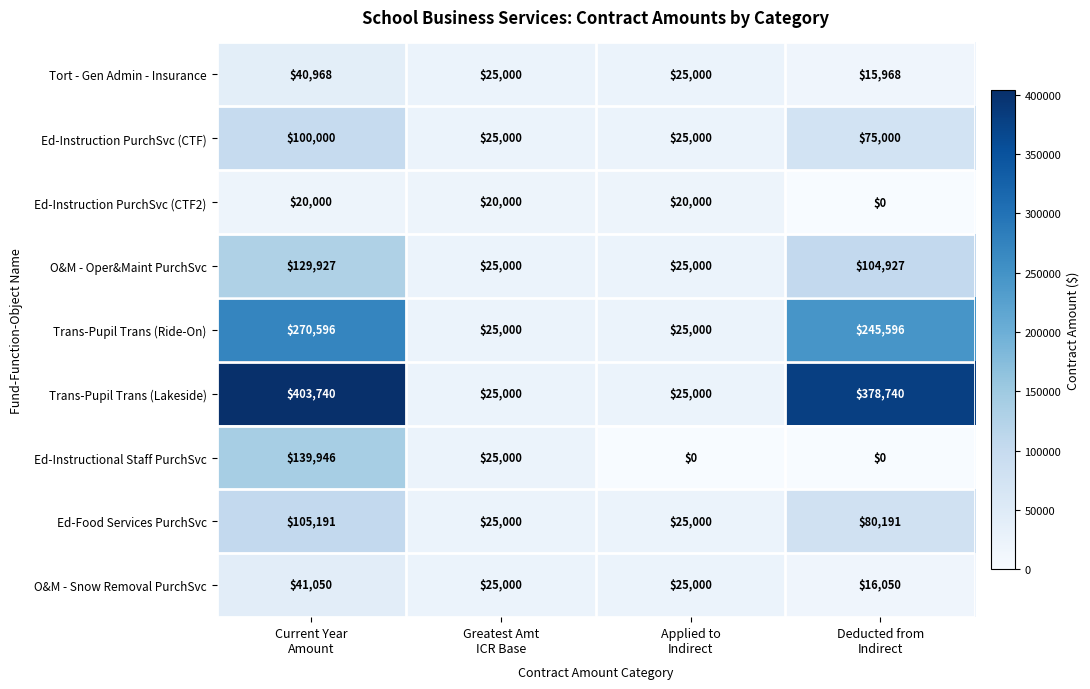

Which series has the widest spread of values?

Trans-Pupil Trans (Lakeside)